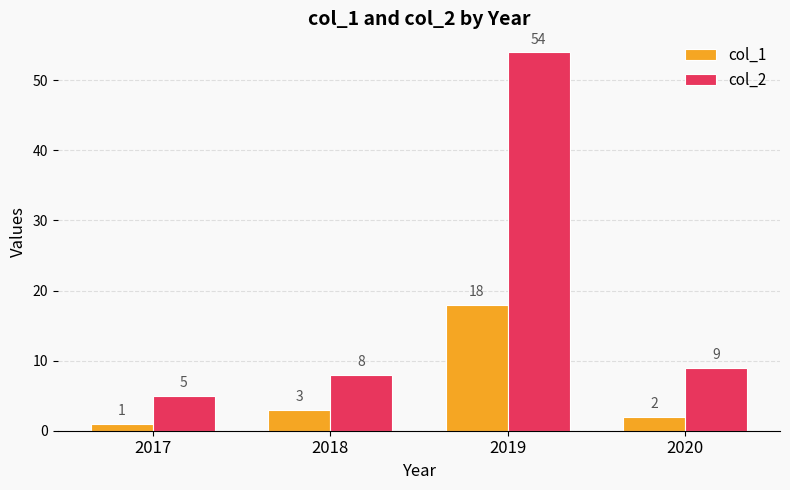

Read the col_2 value at 2019.

54